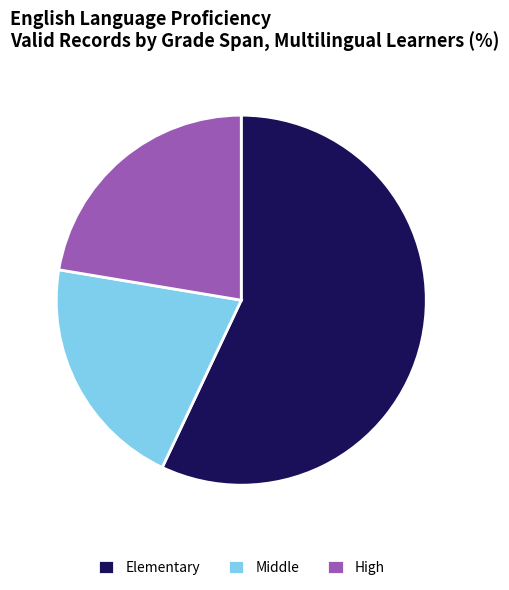

Does any single category account for the majority?

Yes